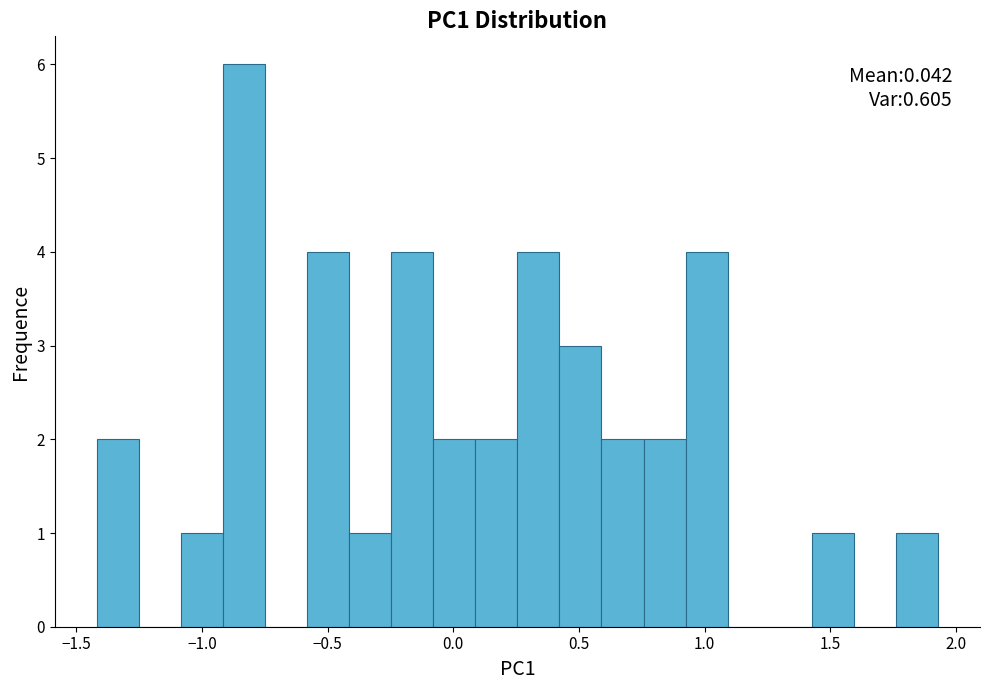

Read against the x-axis, roughly where is the centre of the tallest bar?

-0.85